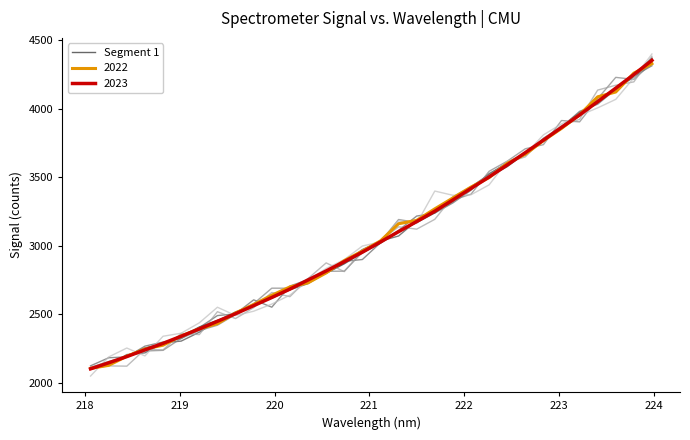

What is the lowest value of the 2022 series?

2106.1